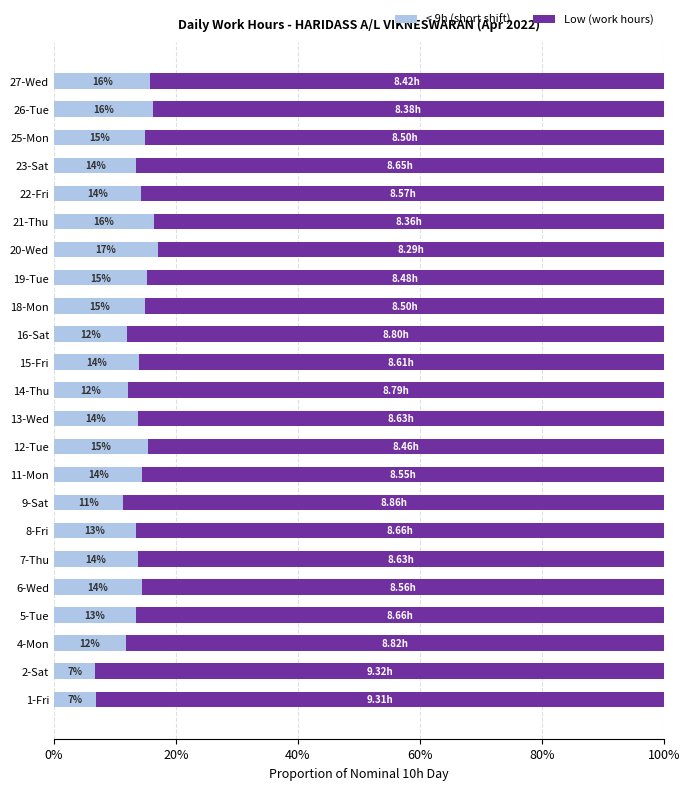

What are all the series names shown in the legend?

< 9h (short shift), Low (work hours)